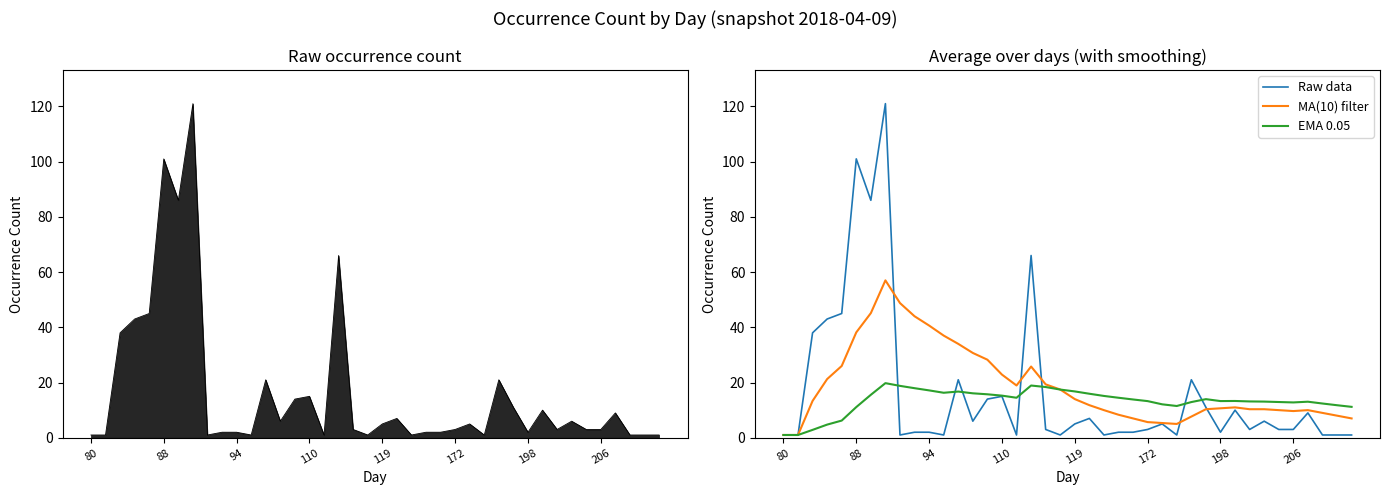

What is the difference between the maximum and minimum values in the Raw data series?

120.0